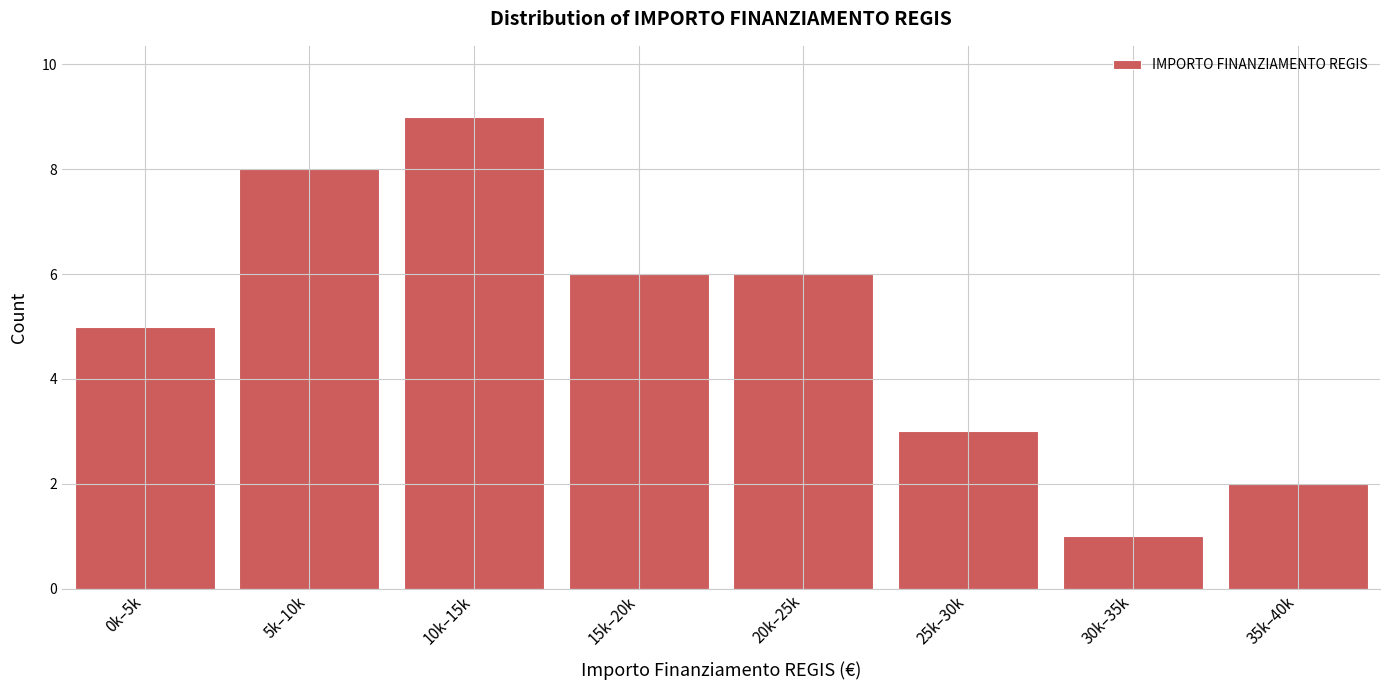

Reading left to right, what are all the values shown in this chart?

5	8	9	6	6	3	1	2